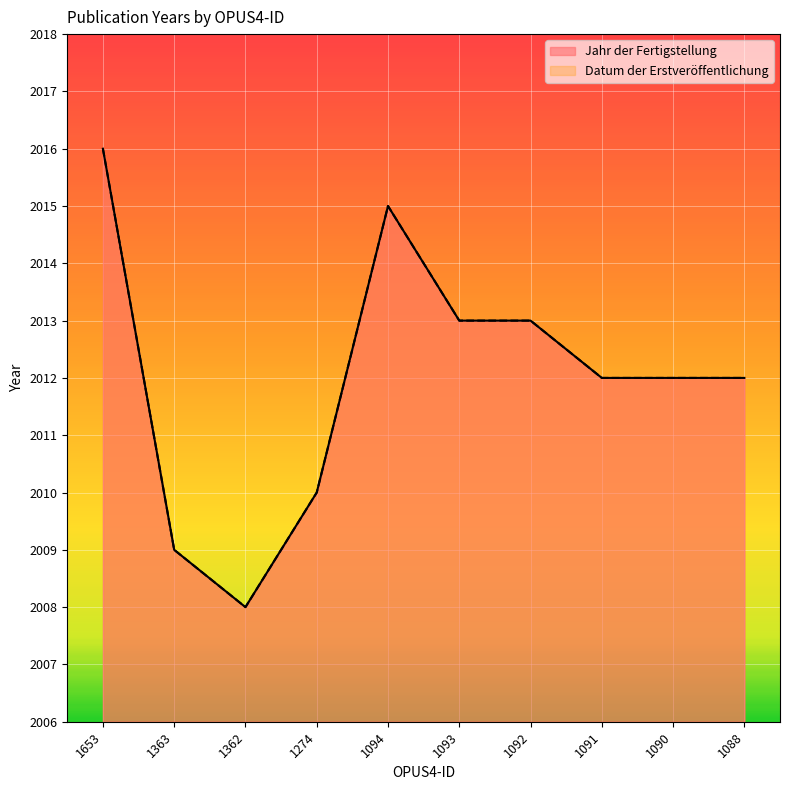

What is the value of the Datum der Erstveröffentlichung point at the 10th from the left?

2012